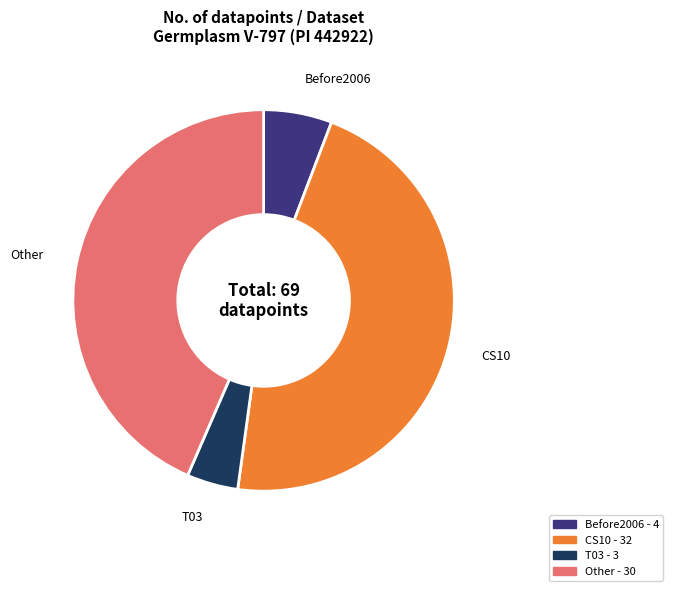

How many slices are in this pie chart?

4